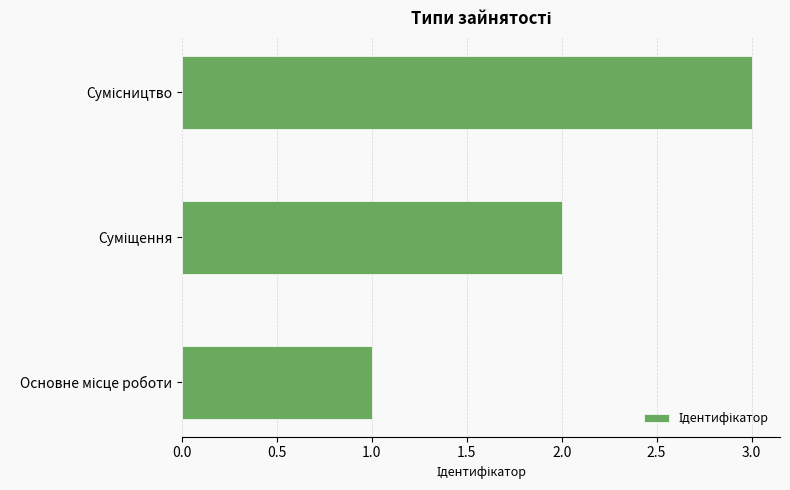

What is the maximum value shown in the chart?

3